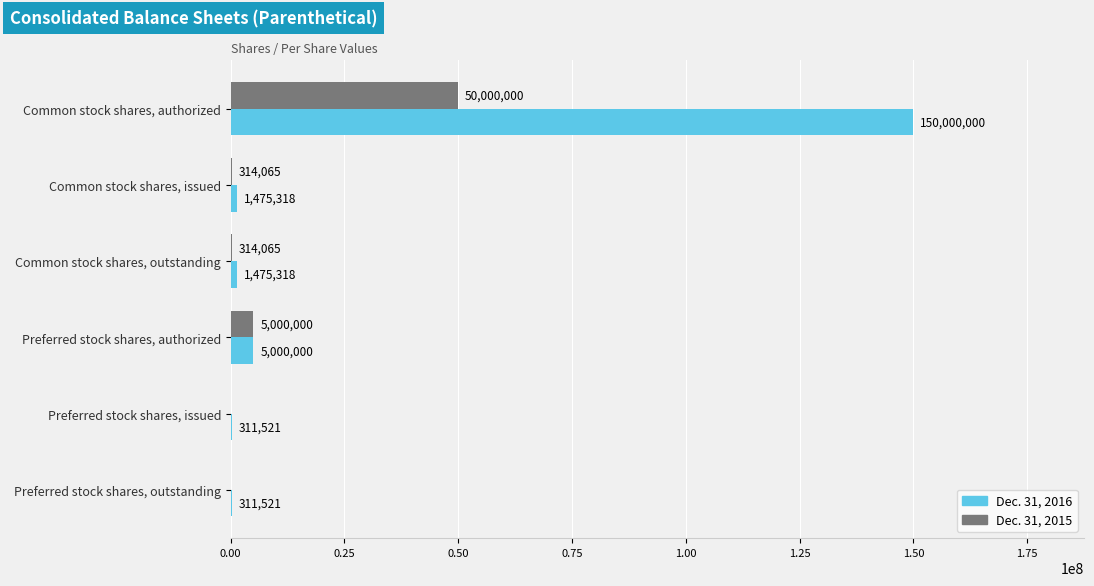

What is the sum of the Dec. 31, 2016 values at Preferred stock shares, outstanding and Preferred stock shares, authorized?

5311521